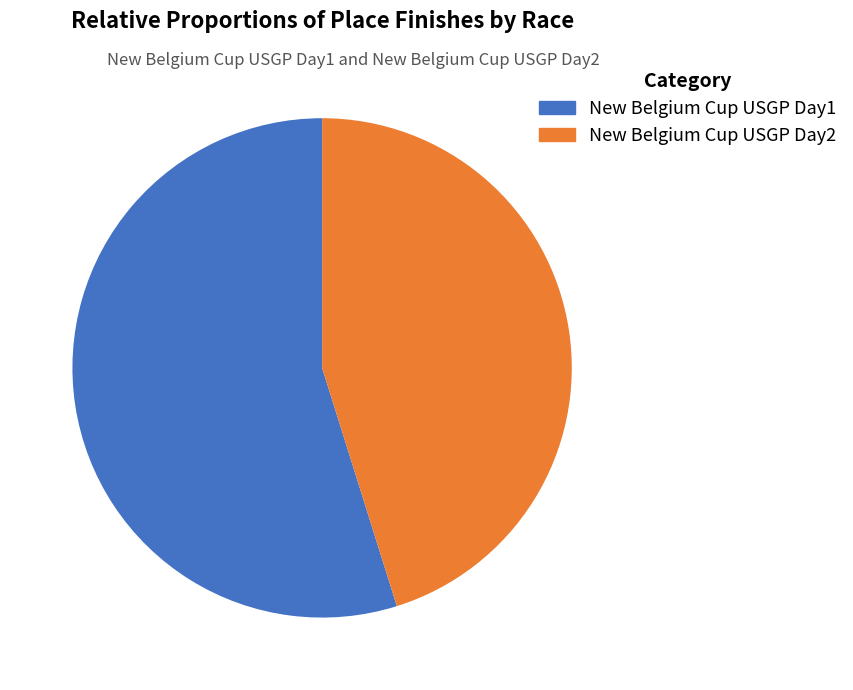

What is the majority slice?

New Belgium Cup USGP Day1